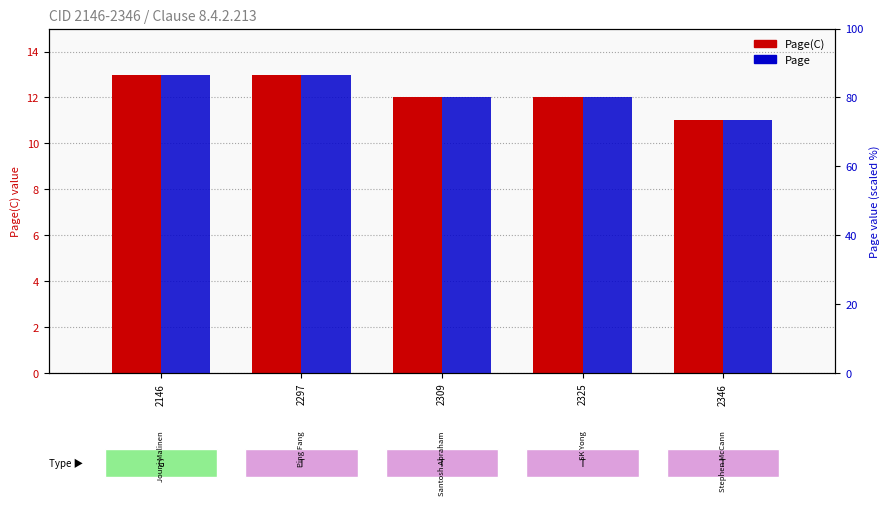

What is the minimum value shown in the chart?

11.0